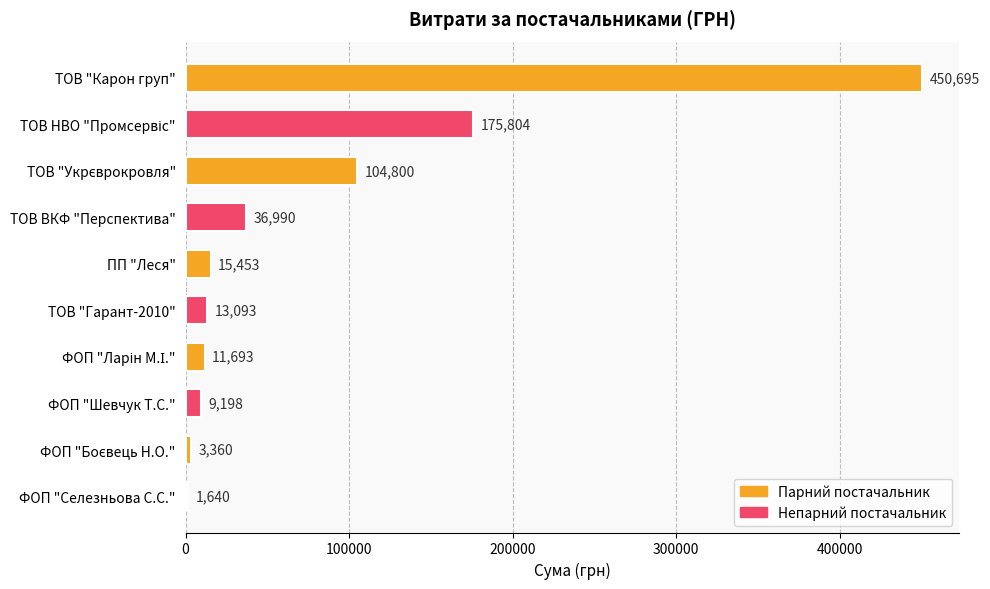

What is the average value?

82272.7